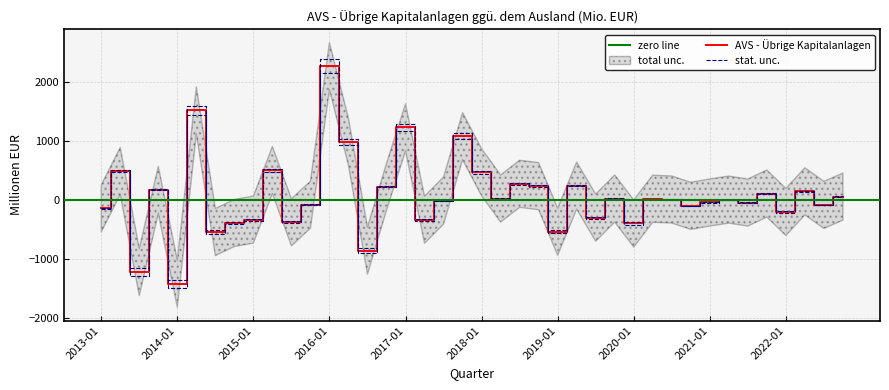

At which label is the value closest to 429?

2018-01